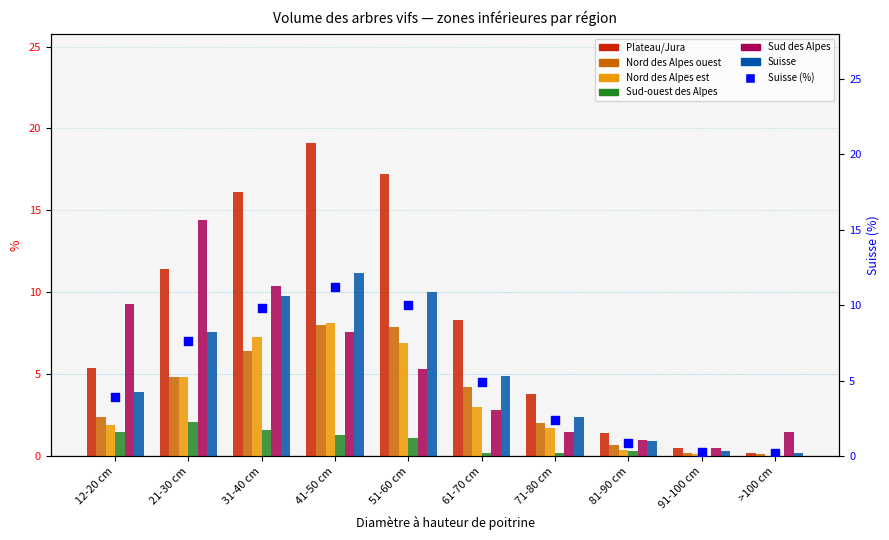

Which series has the largest Y range (max minus min)?

Plateau/Jura